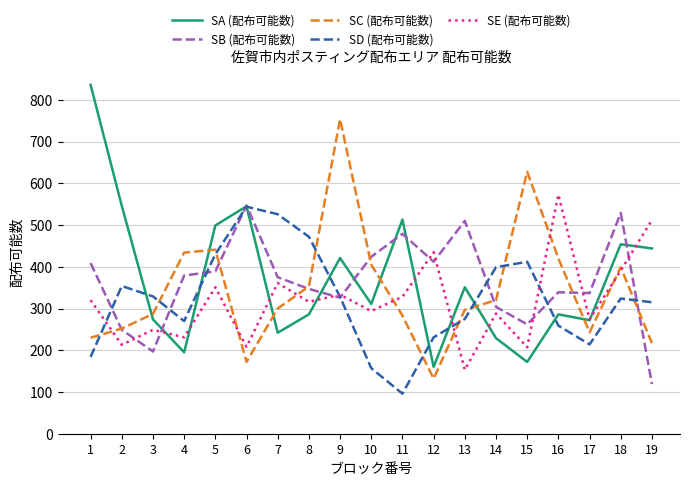

Is the value of SC (配布可能数) at 11 greater than the value of SE (配布可能数) at 8?

No